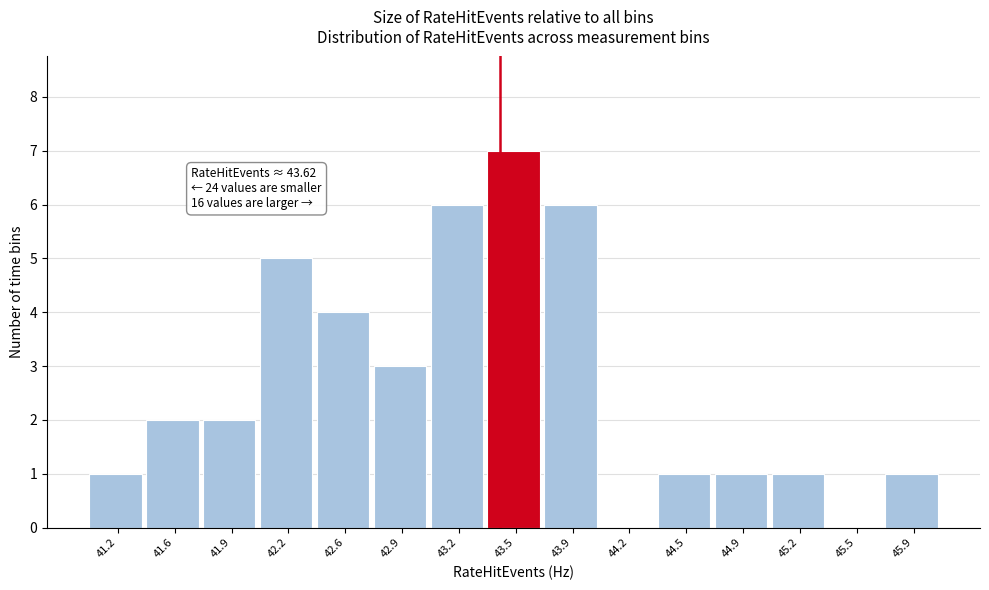

Reading left to right, list all the values displayed in this chart.

41.2=1	41.6=2	41.9=2	42.2=5	42.6=4	42.9=3	43.2=6	43.5=7	43.9=6	44.2=0	44.5=1	44.9=1	45.2=1	45.5=0	45.9=1